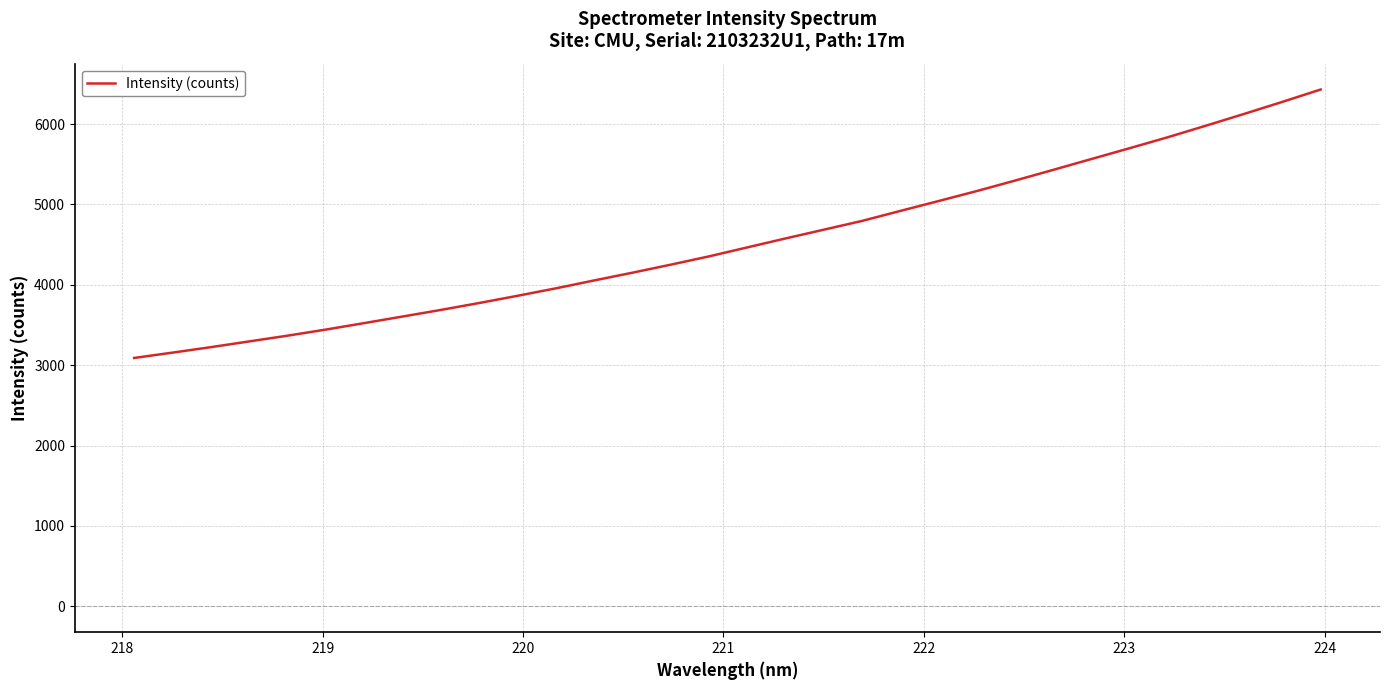

What is the difference between the maximum and minimum values?

3339.5